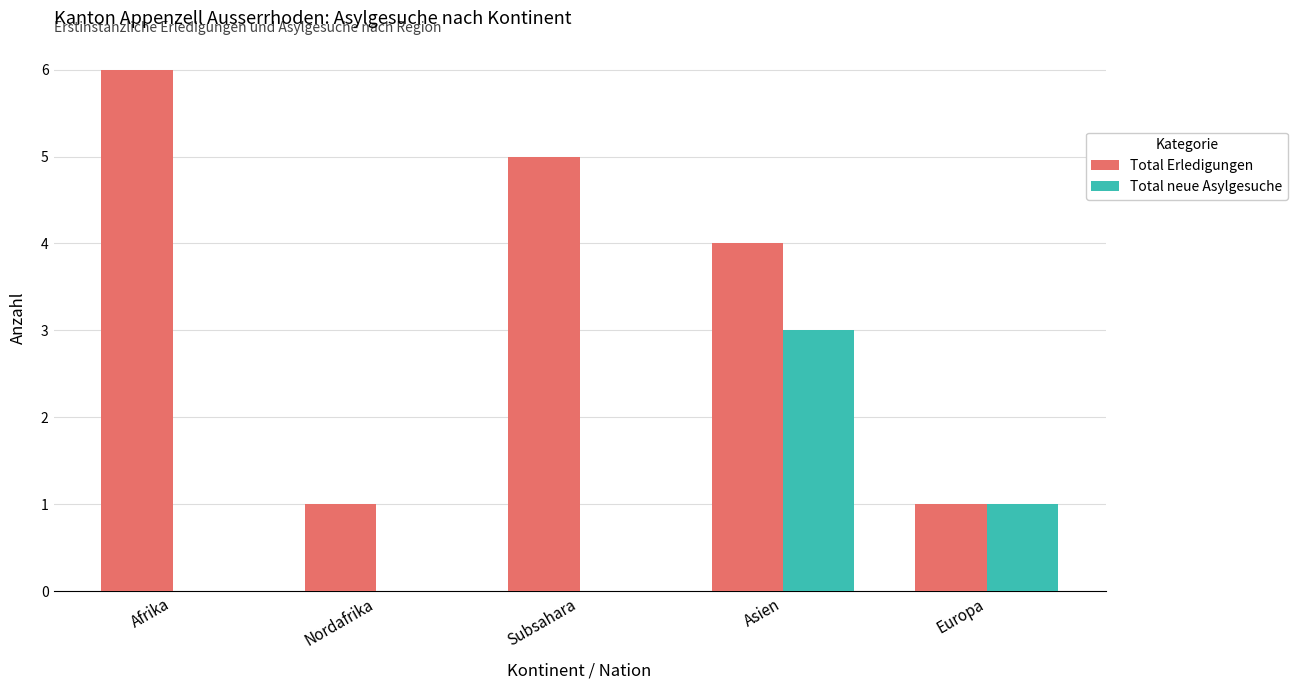

Are the bars grouped side by side (vs. stacked)?

Yes